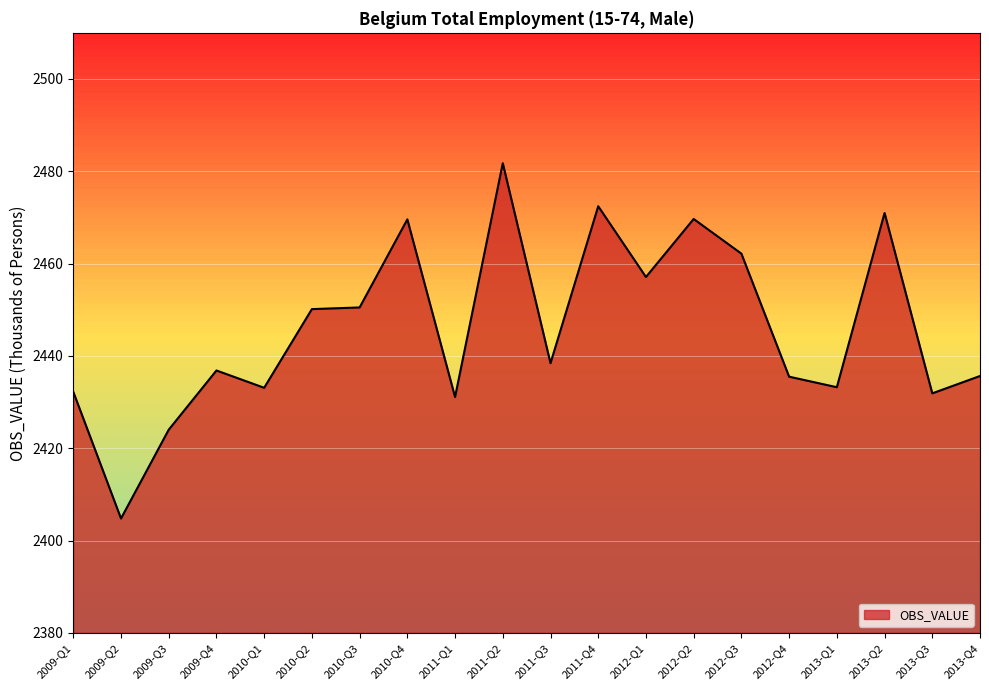

Does the chart have visible grid lines?

Yes